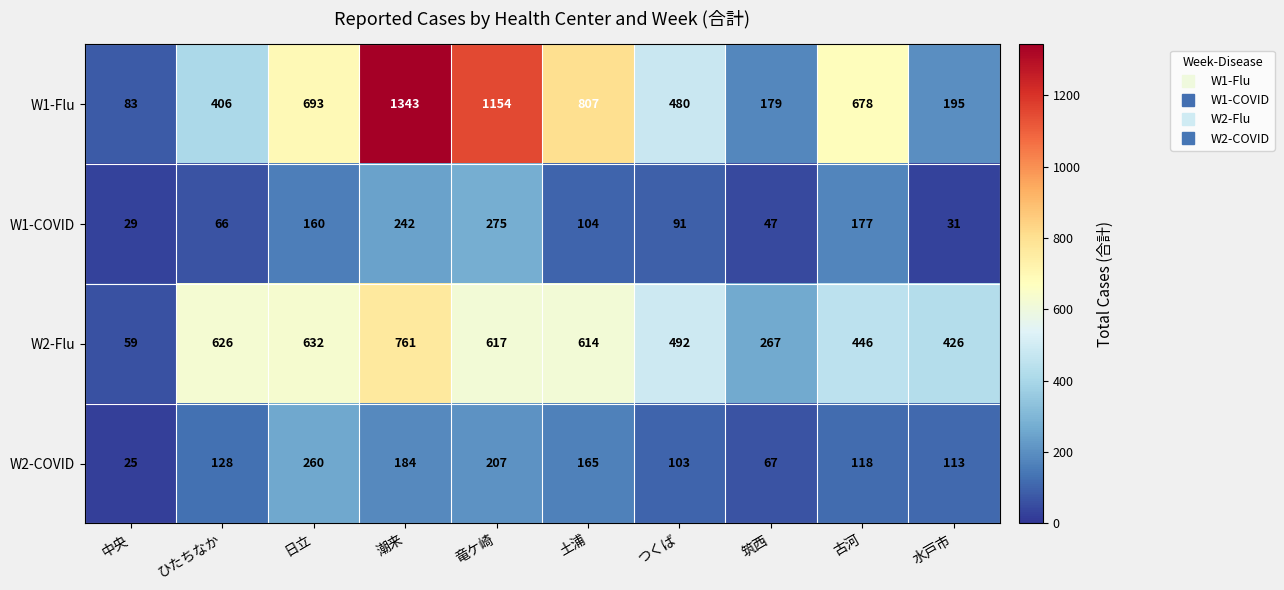

Which series has the largest total across all categories?

W1-Flu